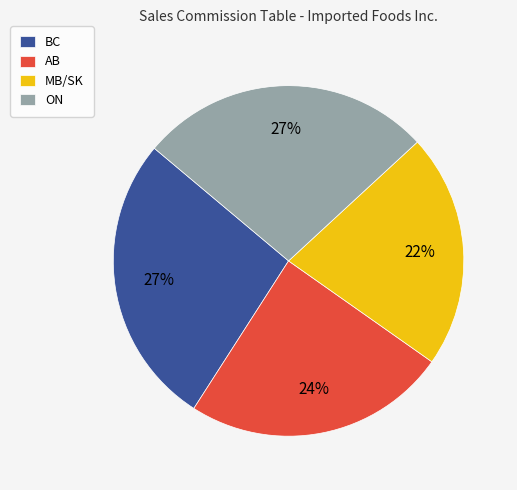

Which has a higher value, AB or ON?

ON